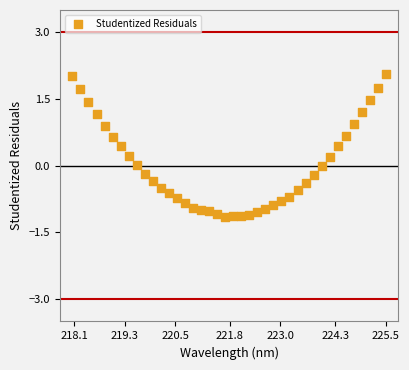

What is the range of Y values (max minus min)?

3.2